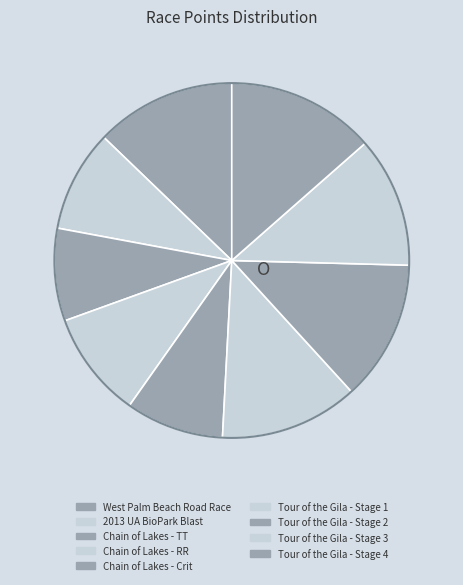

Count the number of slices in the pie.

9